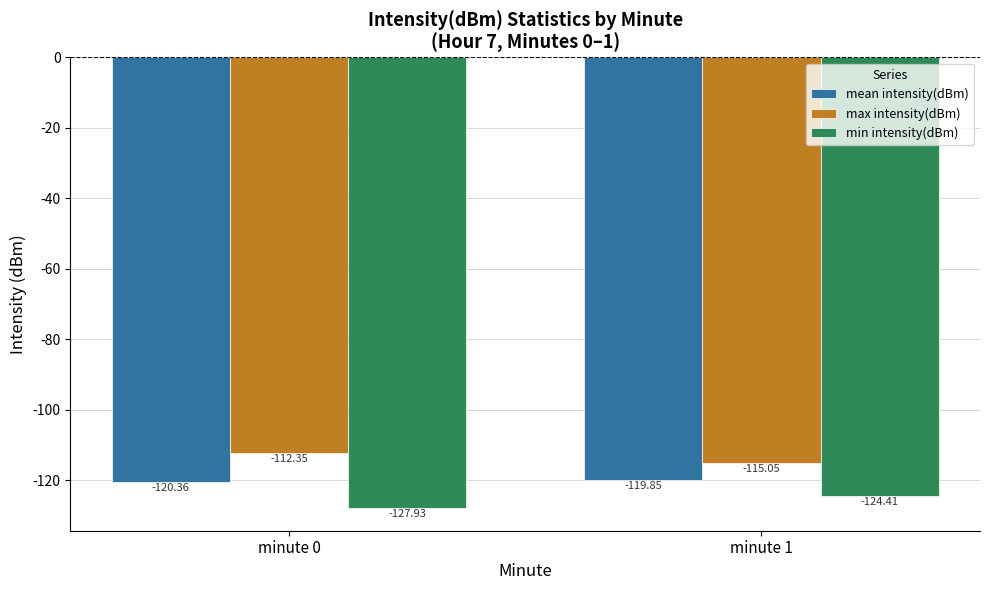

List the labels in order of max intensity(dBm) value, largest first.

minute 0, minute 1